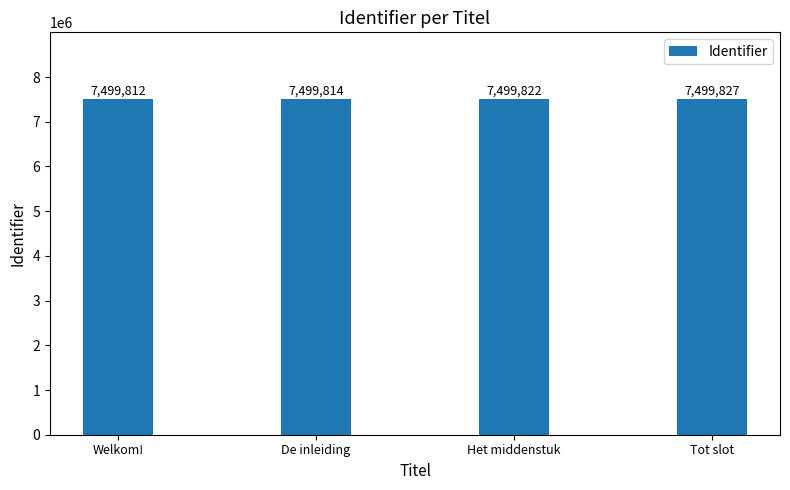

Between Welkom! and De inleiding, which is larger?

De inleiding